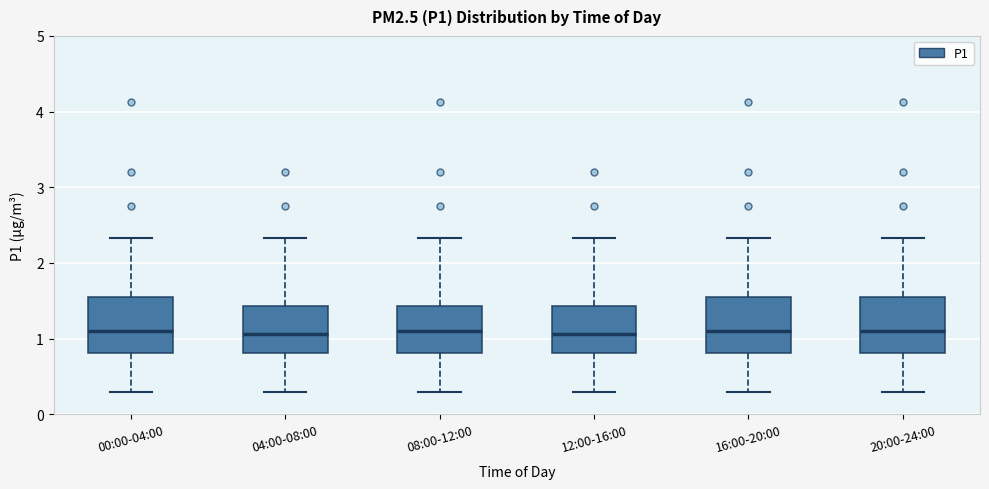

Reading left to right, transcribe this box plot: for each box, give where its median line is, the range the box spans, and where its two whiskers end, as read against the y-axis. The values are not printed on the chart, so give them approximately, as read against the axis.

00:00-04:00: median 1.1, box 0.8 to 1.5, whiskers 0.3 to 2.3
04:00-08:00: median 1.1, box 0.8 to 1.4, whiskers 0.3 to 2.3
08:00-12:00: median 1.1, box 0.8 to 1.4, whiskers 0.3 to 2.3
12:00-16:00: median 1.1, box 0.8 to 1.4, whiskers 0.3 to 2.3
16:00-20:00: median 1.1, box 0.8 to 1.5, whiskers 0.3 to 2.3
20:00-24:00: median 1.1, box 0.8 to 1.5, whiskers 0.3 to 2.3